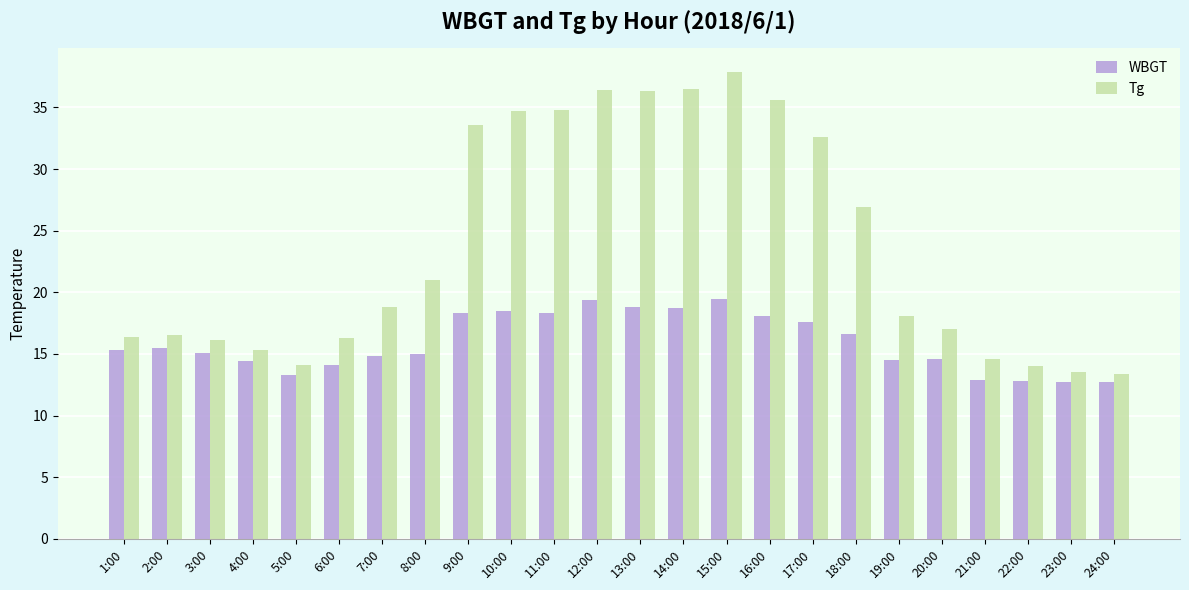

What is the difference between the second highest and minimum values in the Tg series?

23.1